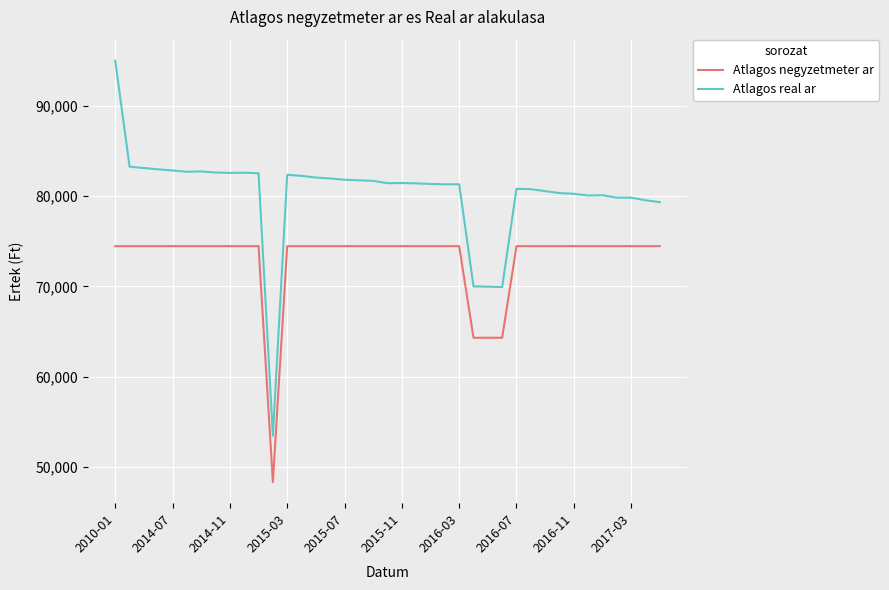

True or false: Atlagos negyzetmeter ar and Atlagos real ar intersect in this chart.

False